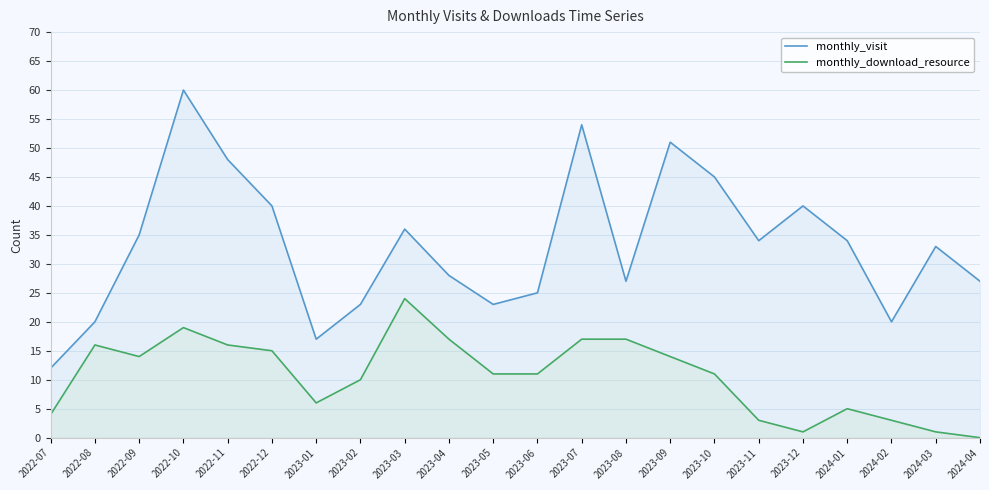

What is the sum of the monthly_download_resource values at 2024-04 and 2023-06?

11